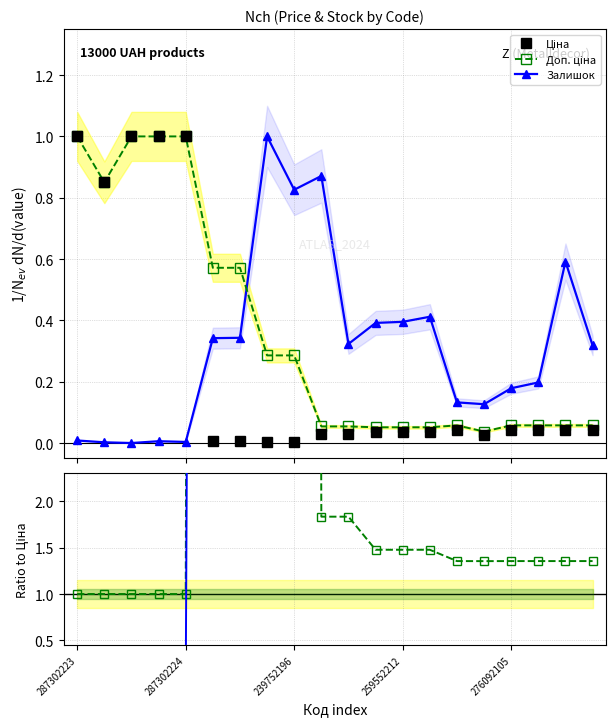

Rank the series by their maximum value, from highest to lowest.

Залишок / Ціна, Доп. ціна / Ціна, Ціна, Доп. ціна, Залишок